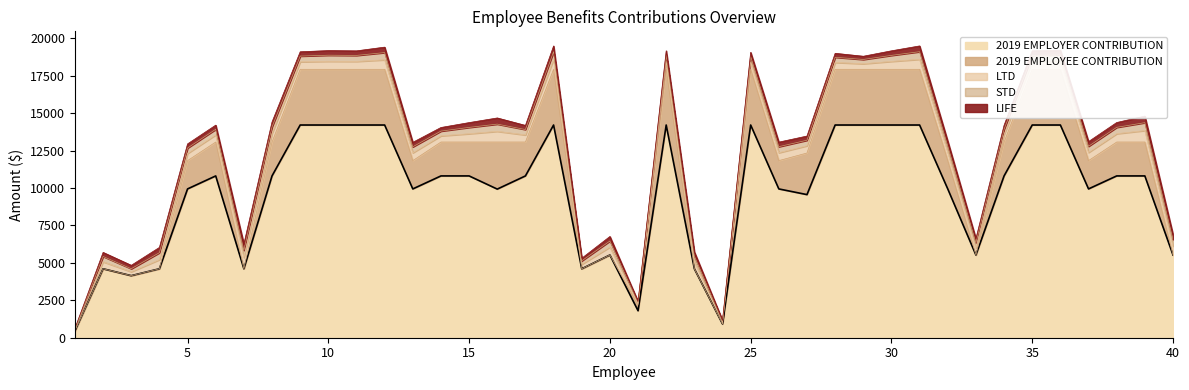

The 2019 EMPLOYER CONTRIBUTION series shows 14203.6 at 25. True or false?

True